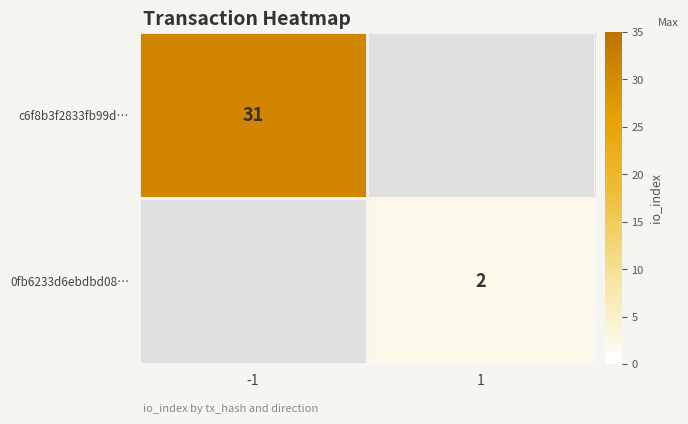

True or false: c6f8b3f2833fb99d… has a value of 31 at -1.

True